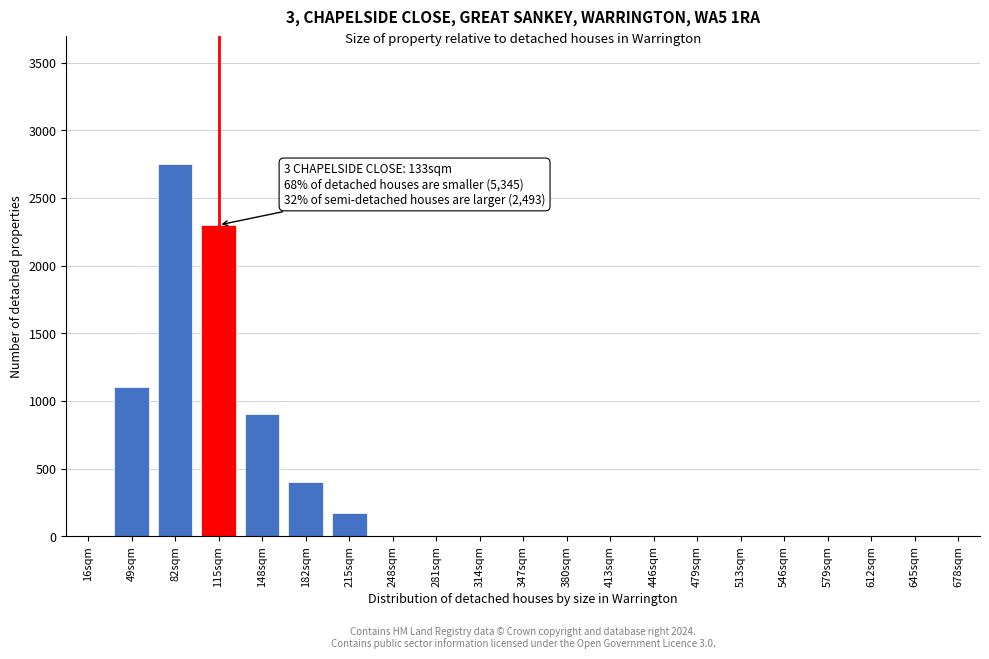

Reading left to right, what are all the values shown in this chart?

16sqm=0	49sqm=1100	82sqm=2750	115sqm=2300	148sqm=900	182sqm=400	215sqm=175	248sqm=0	281sqm=0	314sqm=0	347sqm=0	380sqm=0	413sqm=0	446sqm=0	479sqm=0	513sqm=0	546sqm=0	579sqm=0	612sqm=0	645sqm=0	678sqm=0